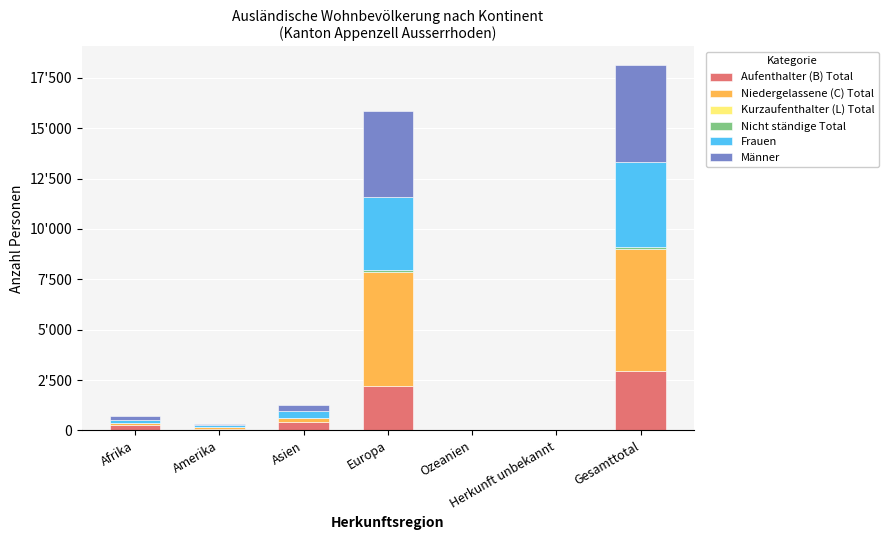

Are the bars grouped side by side (vs. stacked)?

No